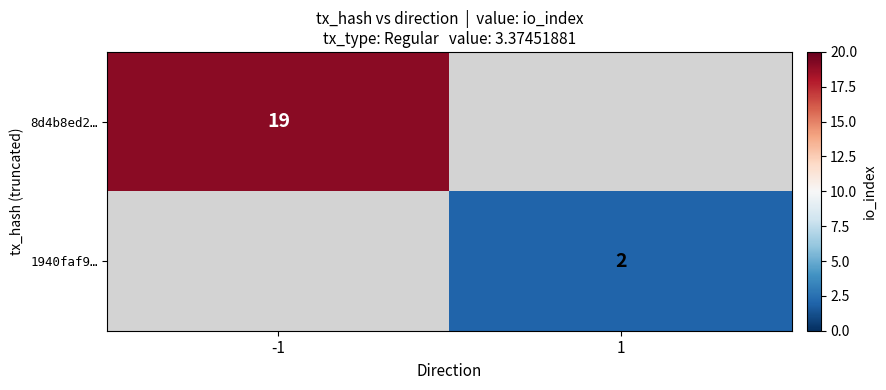

At which category does the chart reach its peak across all series?

-1